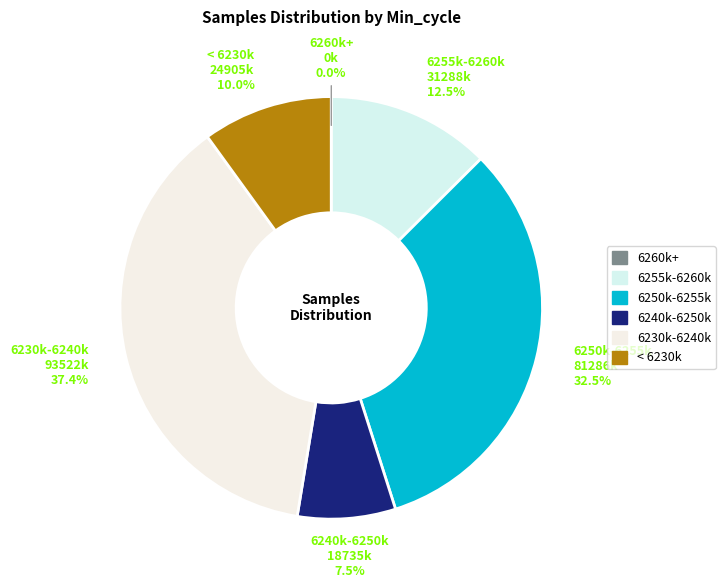

Which has a higher value, 6230k-6240k or 6255k-6260k?

6230k-6240k